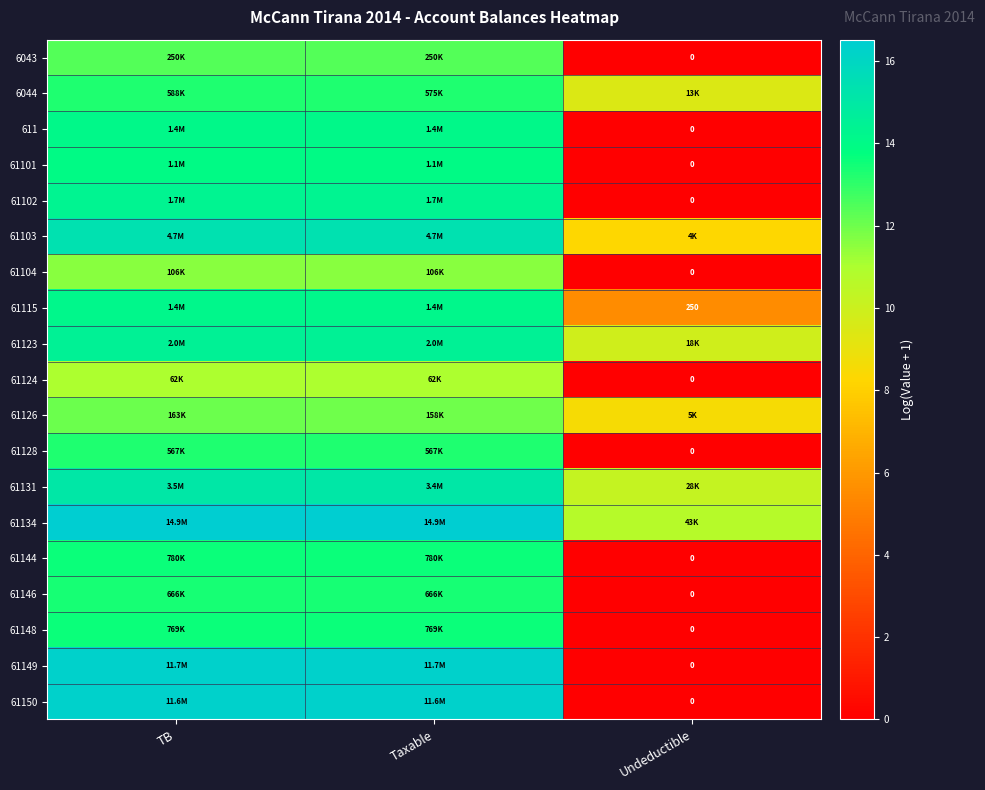

Is it true that 61148 equals 20.4 at Taxable?

False